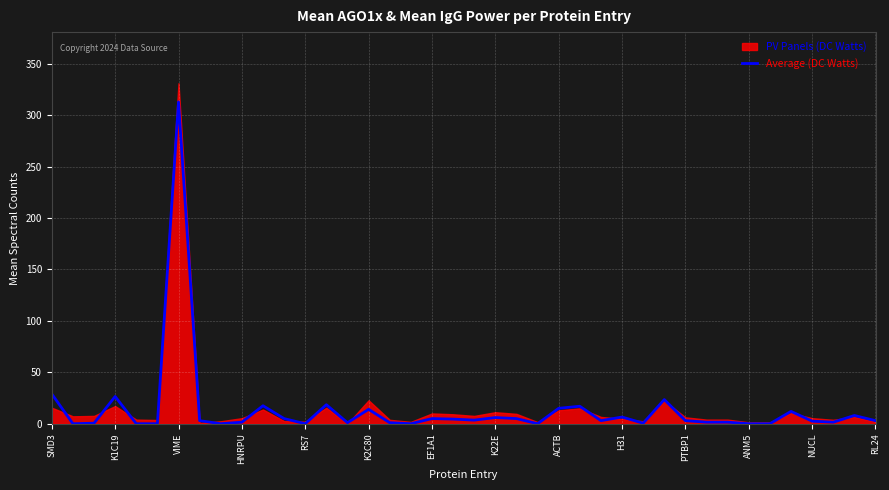

Where does the data first go above 3?

SMD3